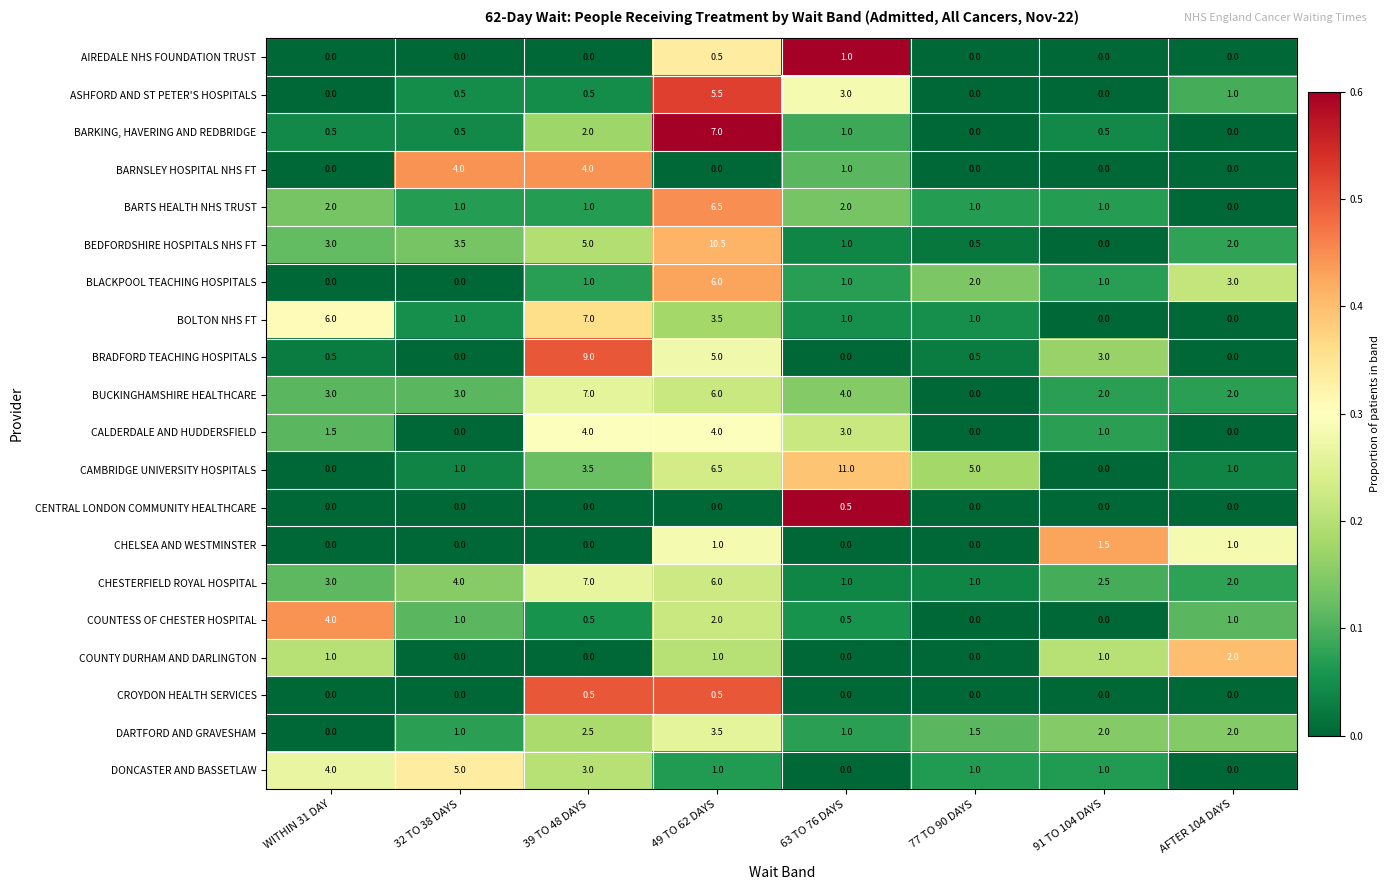

What is the total value across all series at 63 TO 76 DAYS?

32.0